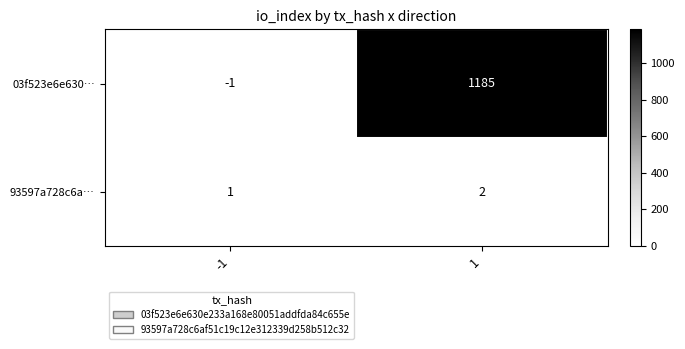

What is the difference between the maximum and minimum values in the 03f523e6e630… series?

1186